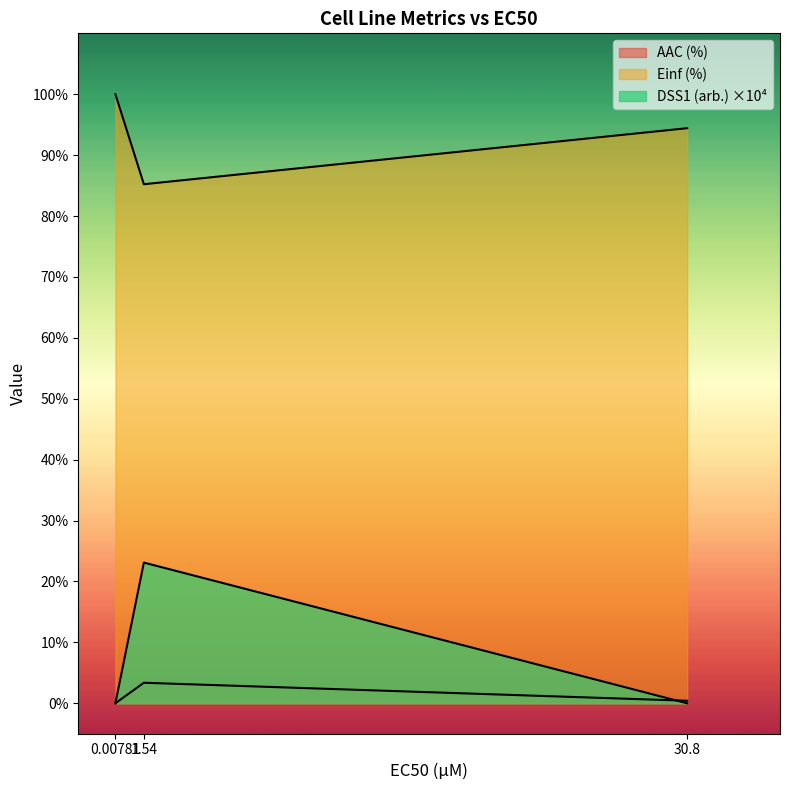

What is the lowest value of the Einf (%) series?

85.2